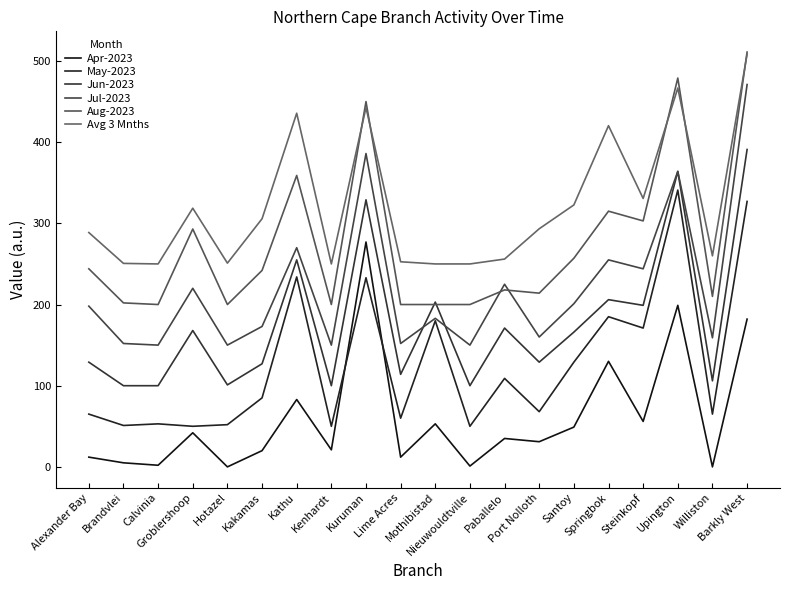

Reading left to right, list all the values displayed in this chart.

Apr-2023: 12.0	5.0	2.0	42.0	0.0	20.0	83.0	21.0	277.0	12.0	53.0	1.0	35.0	31.0	49.0	130.0	56.0	199.0	0.0	182.0
May-2023: 65.0	51.0	53.0	50.0	52.0	85.0	234.0	50.0	233.0	60.0	180.0	50.0	109.0	68.0	129.0	185.0	171.0	341.0	65.0	327.0
Jun-2023: 129.0	100.0	100.0	168.0	101.0	127.0	255.0	100.0	329.0	114.0	203.0	100.0	171.0	129.0	166.0	206.0	199.0	364.0	106.0	391.0
Jul-2023: 198.0	152.0	150.0	220.0	150.0	173.0	270.0	150.0	386.0	152.0	183.0	150.0	225.0	160.0	201.0	255.0	244.0	364.0	159.0	471.0
Aug-2023: 244.0	202.0	200.0	293.0	200.0	242.0	359.0	200.0	450.0	200.0	200.0	200.0	218.0	214.0	257.0	315.0	303.0	479.0	210.0	511.0
Avg 3 Mnths: 288.7	250.7	250.0	318.7	251.0	305.7	435.7	250.0	442.7	252.7	250.0	250.0	256.0	293.3	322.7	420.3	330.7	466.7	260.0	508.3